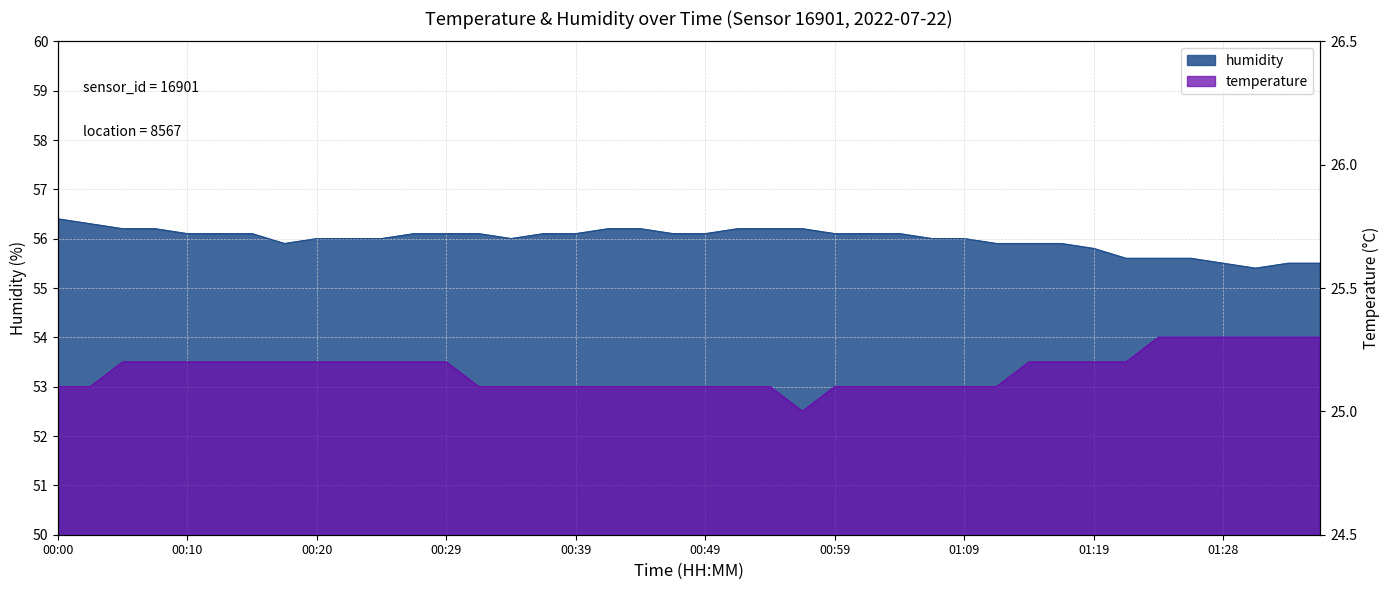

Which series has the widest spread of values?

humidity